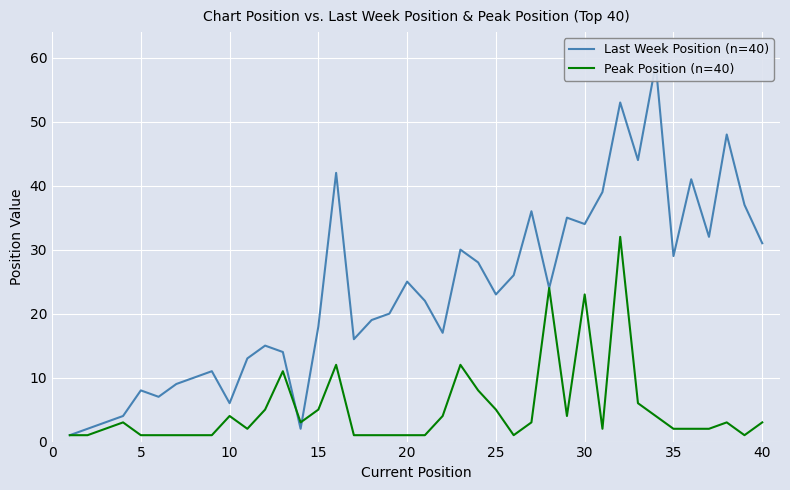

The Peak Position (n=40) series shows 1 at 40. True or false?

False